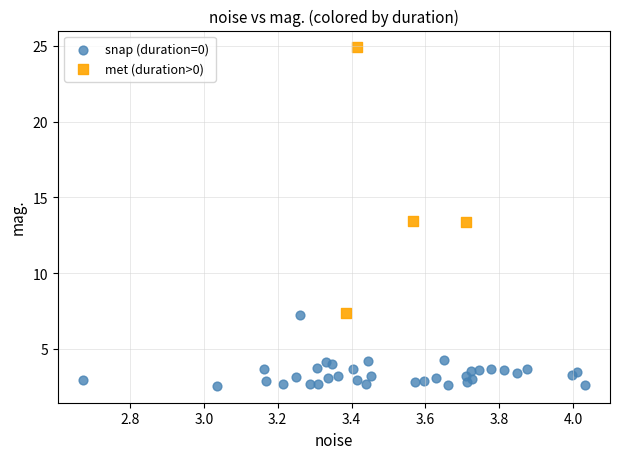

What are all the series names shown in the legend?

snap (duration=0), met (duration>0)